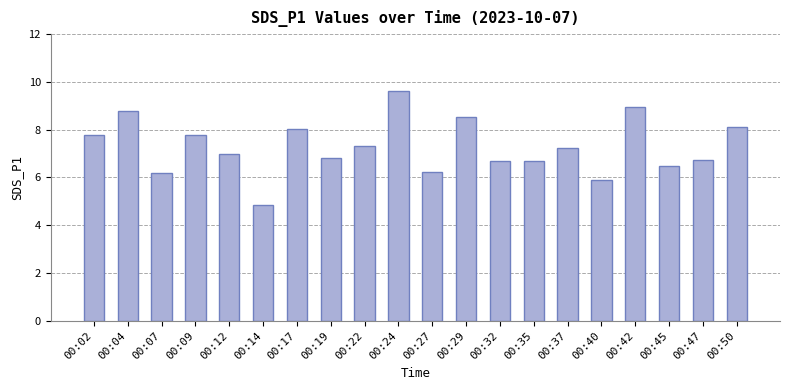

Does the chart contain stacked bars?

No